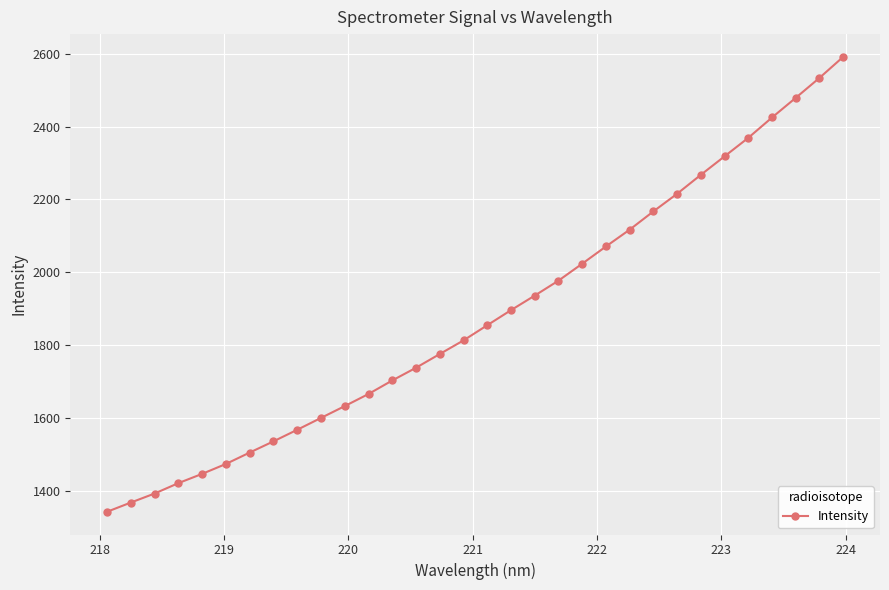

What is the smallest value displayed?

1342.5